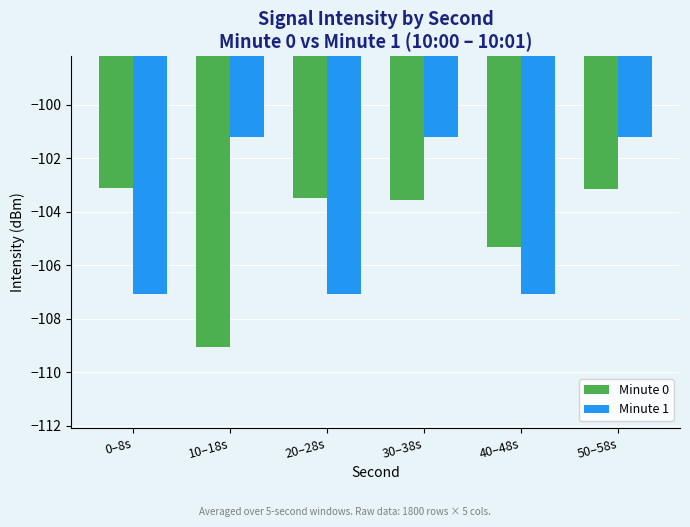

Rank the series by their average value, from highest to lowest.

Minute 1, Minute 0